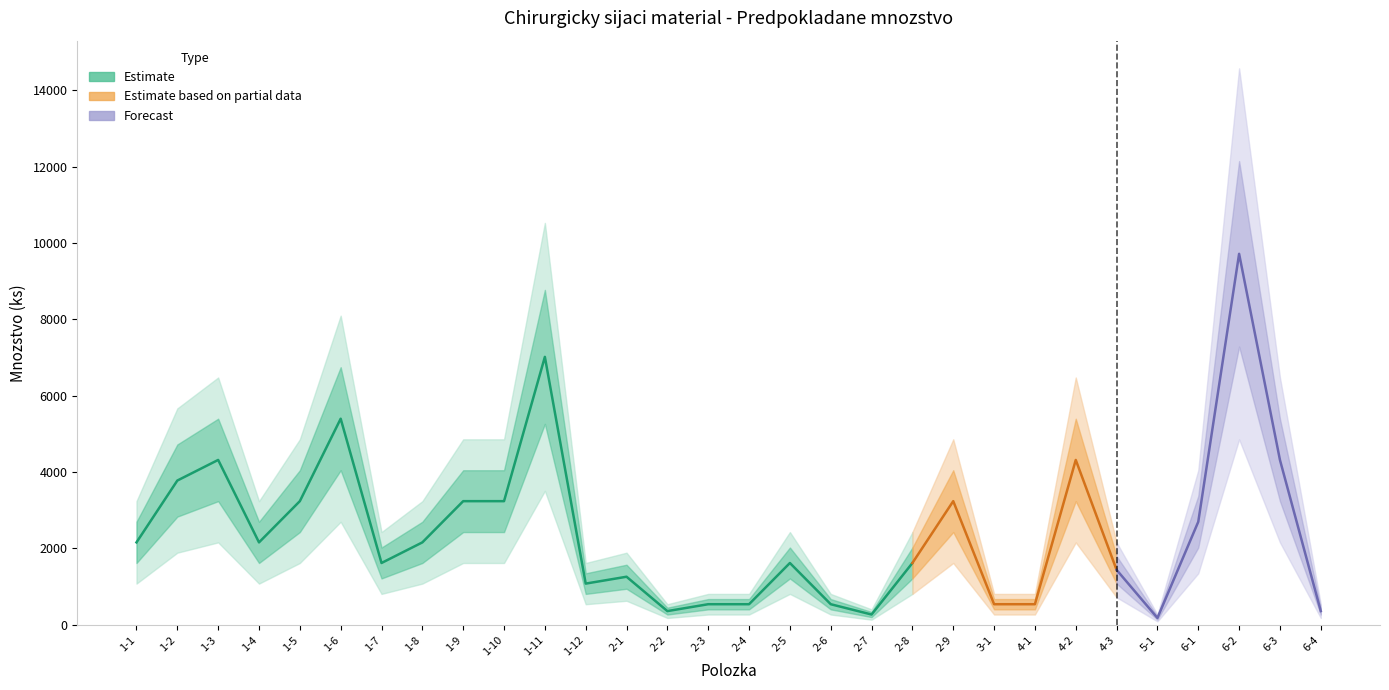

What is the average value of the Predpokladane mnozstvo MJ series?

2451